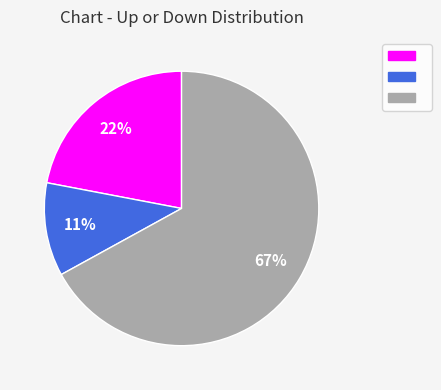

Does any single category account for the majority?

Yes